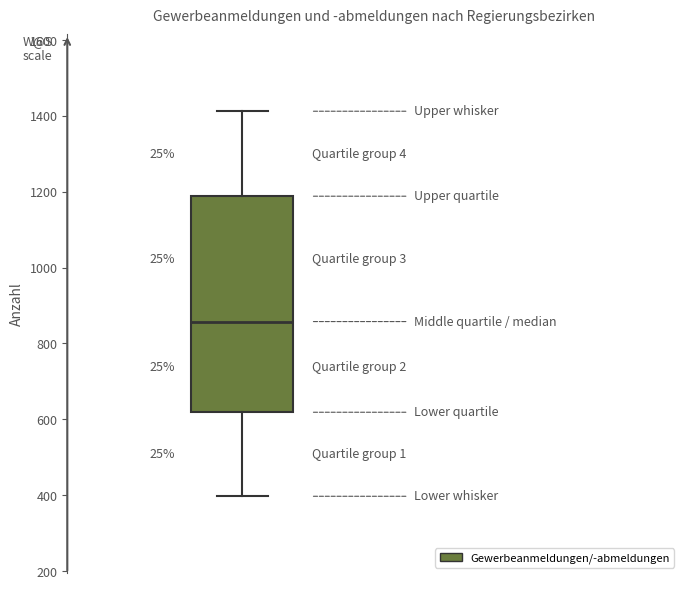

Transcribe this box plot: give where the median line is, the range the box spans, and where the two whiskers end, as read against the y-axis. The values are not printed on the chart, so give them approximately, as read against the axis.

median 860, box 620 to 1180, whiskers 400 to 1420